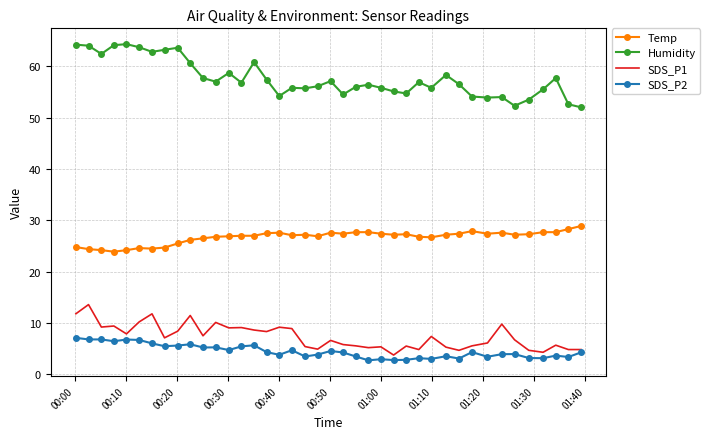

What is the maximum value for Humidity?

64.3